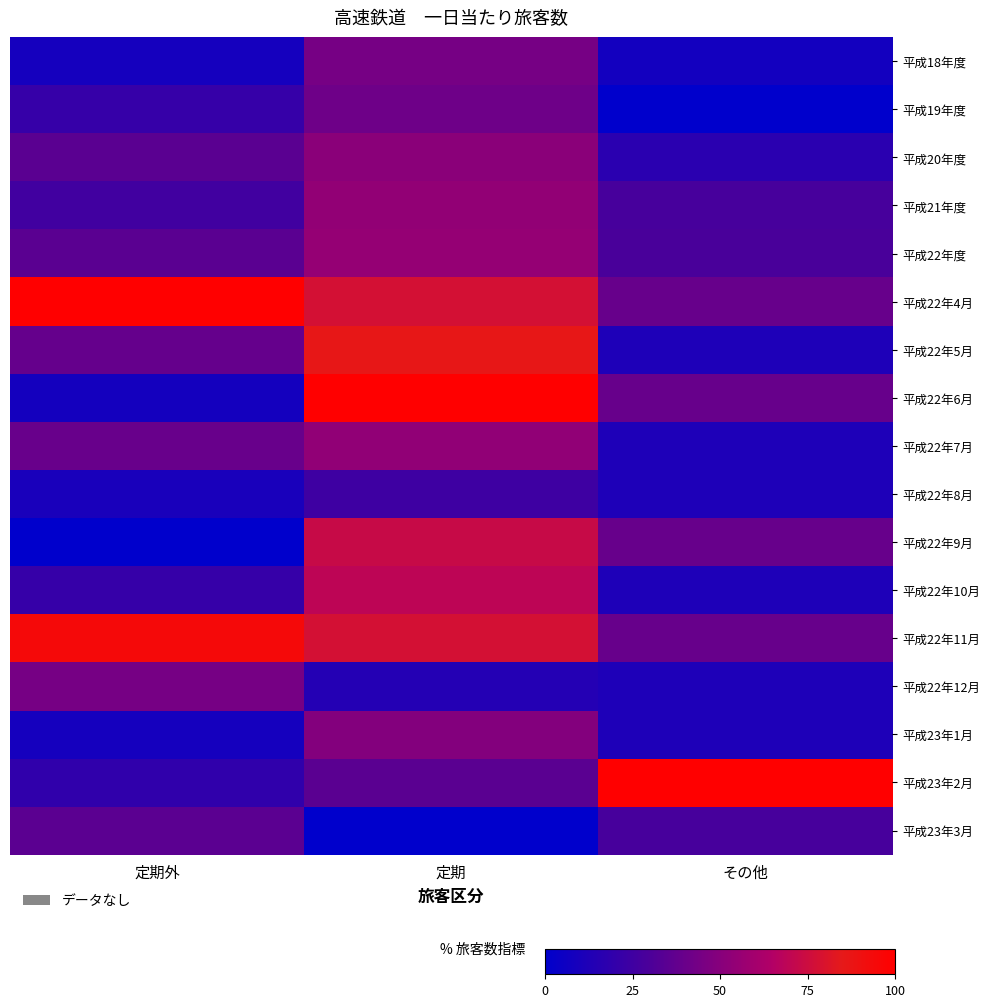

Which category has the lowest value across all series?

その他